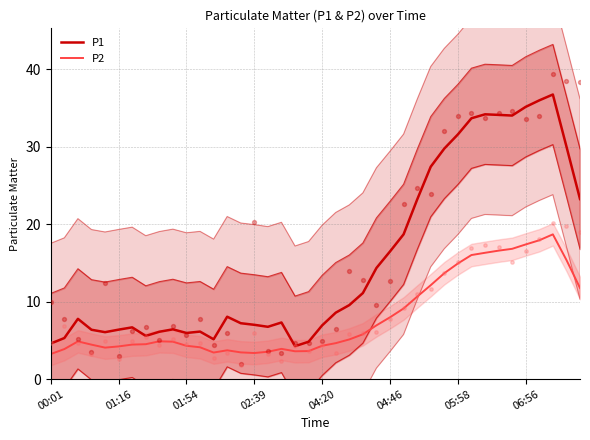

Which series has the largest total across all categories?

P1